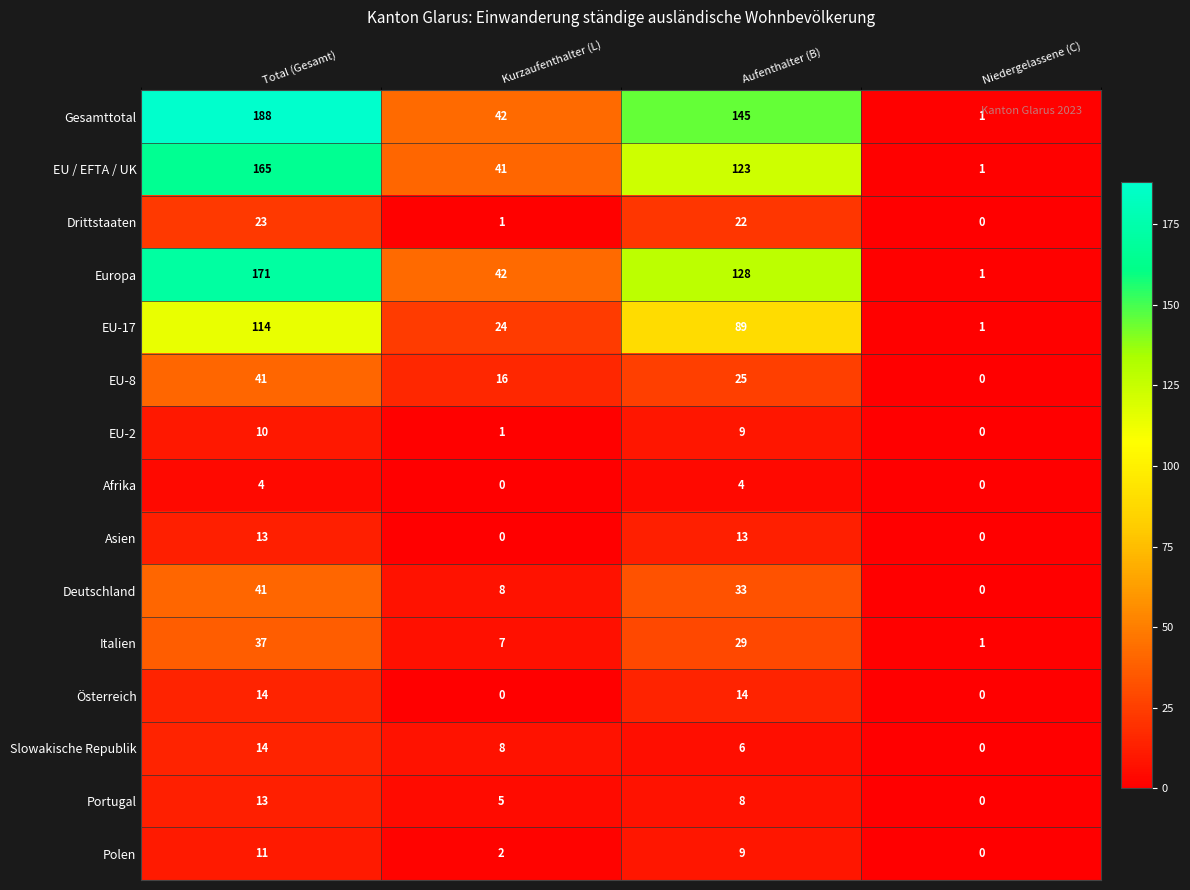

How many categories are shown in the chart?

4